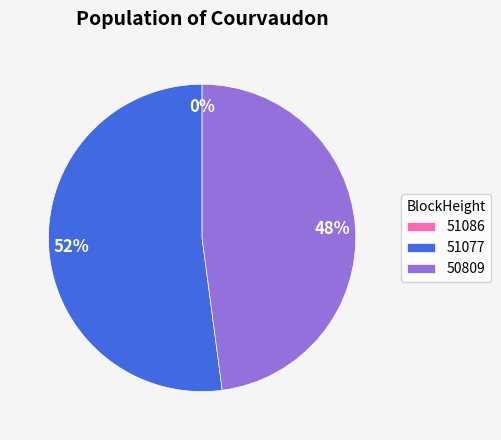

How many slices are in this pie chart?

3